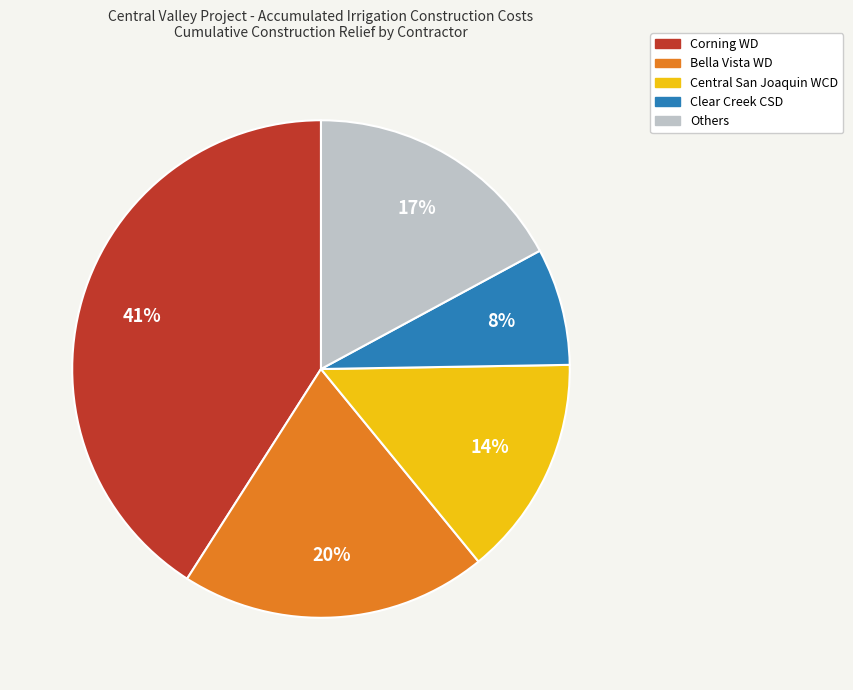

To the nearest percent, what is the difference between the largest and smallest slice percentages?

33%